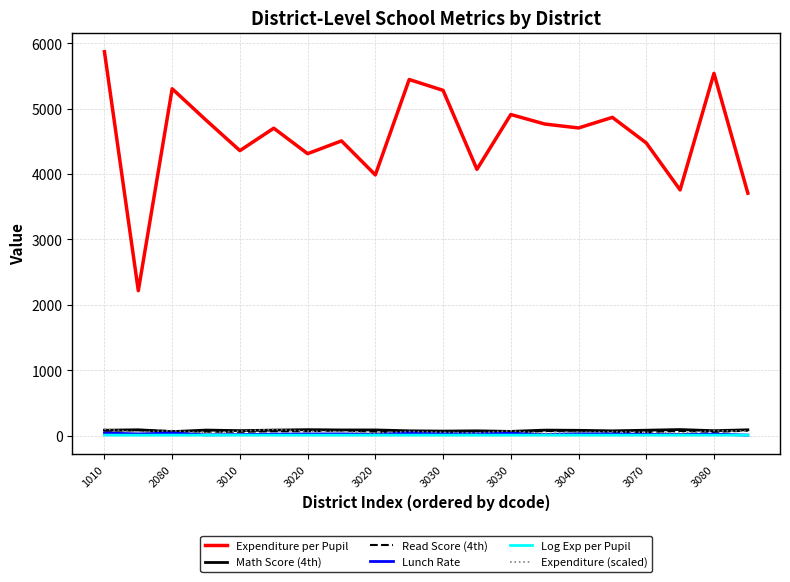

How many lines are shown in the chart?

6